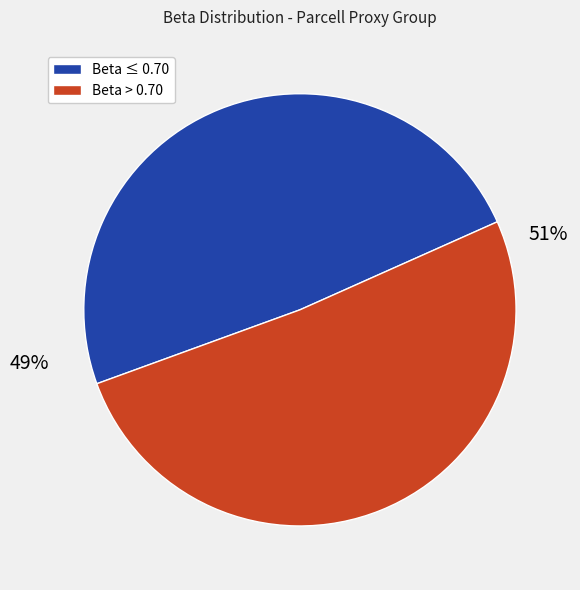

Count the number of slices in the pie.

2